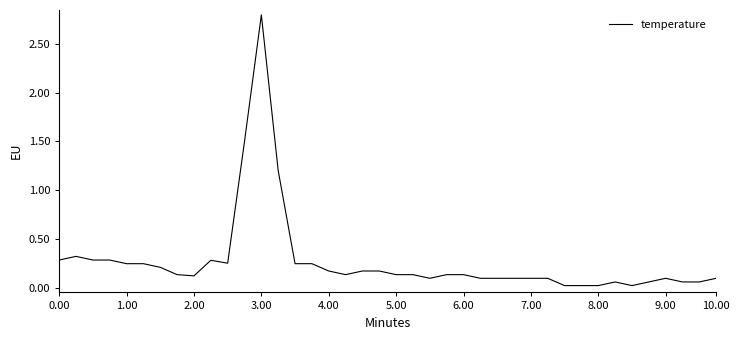

How many lines are shown in the chart?

1